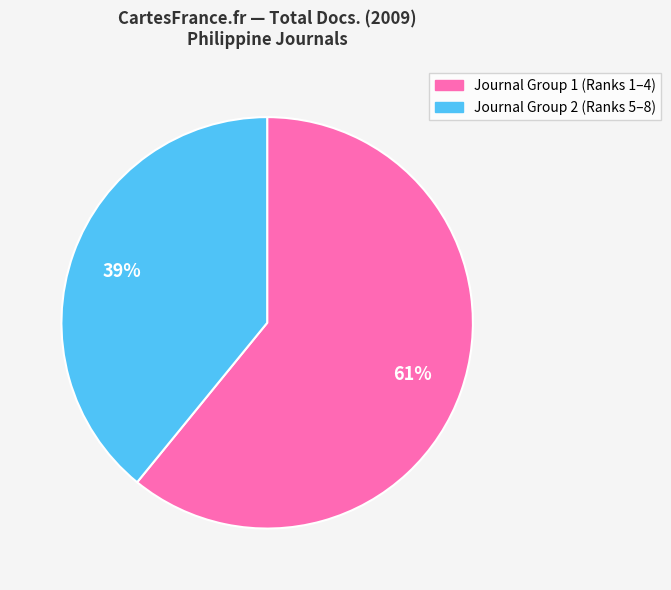

Which category has the smallest portion of the pie?

Journal Group 2 (Ranks 5–8)